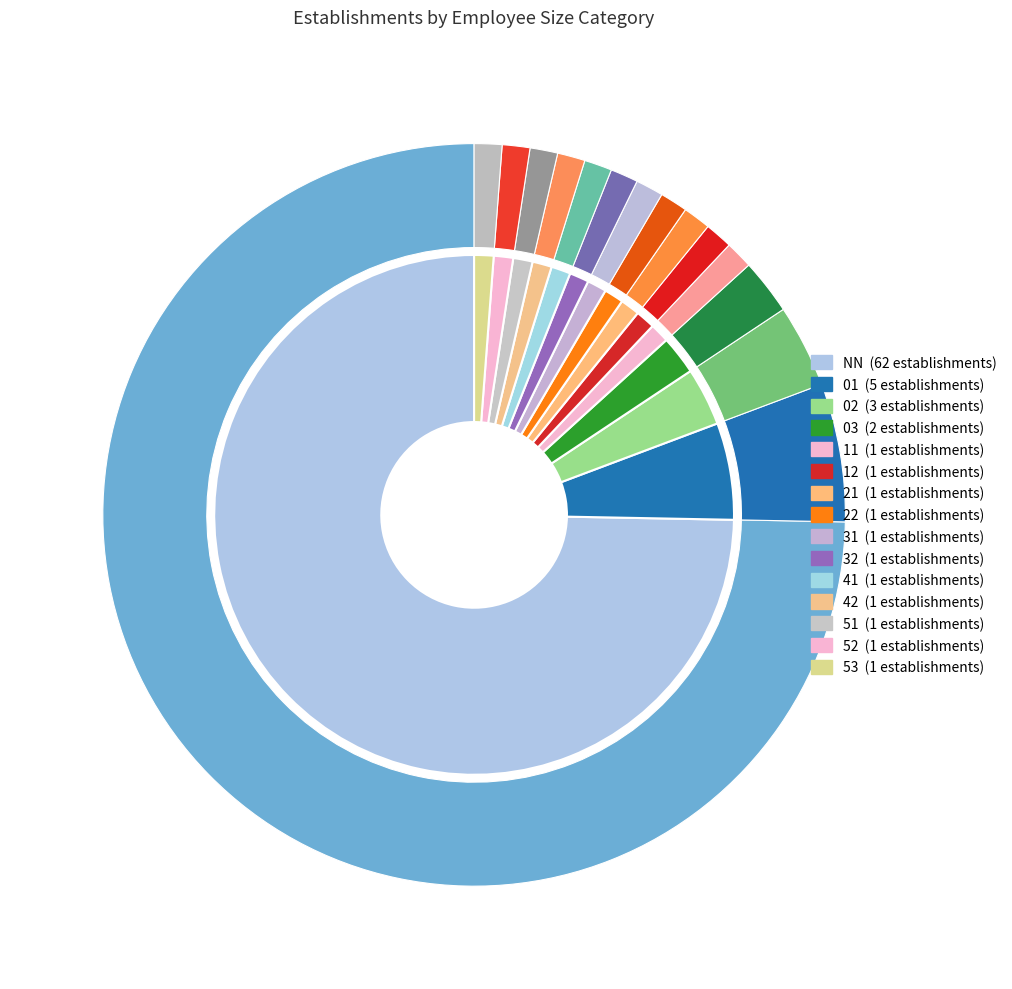

What percentage is the 32 slice, to the nearest percent?

1%